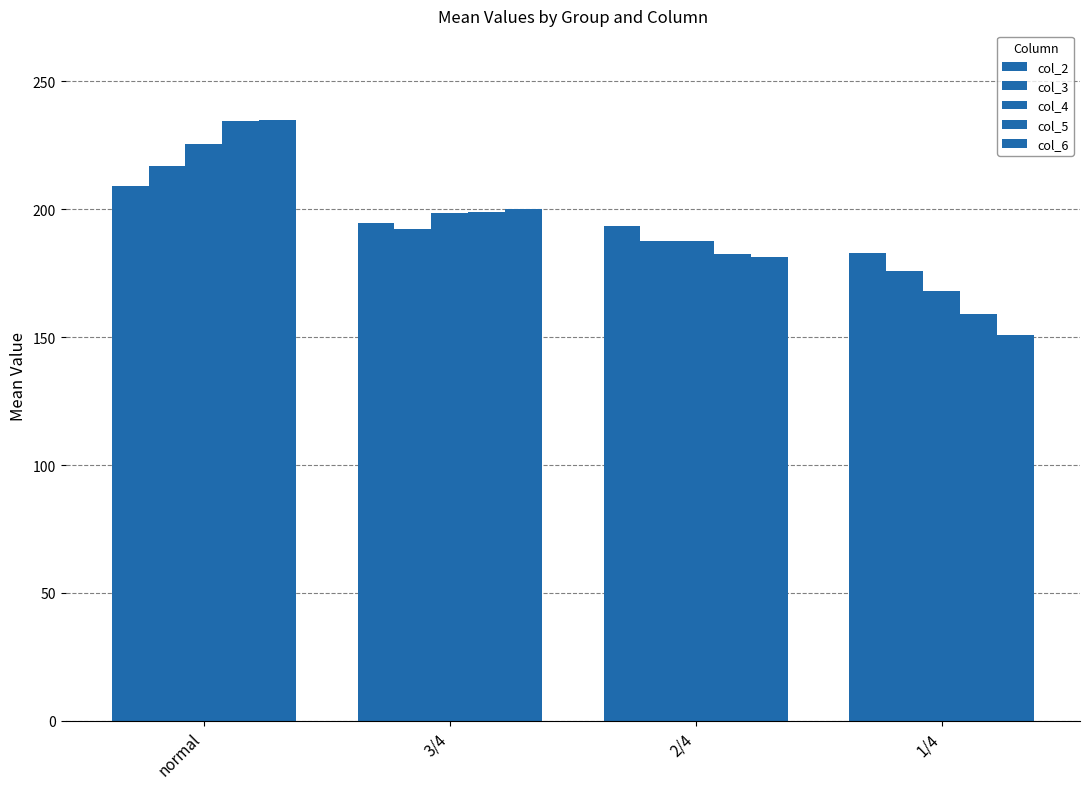

What position from the right is 2/4?

2